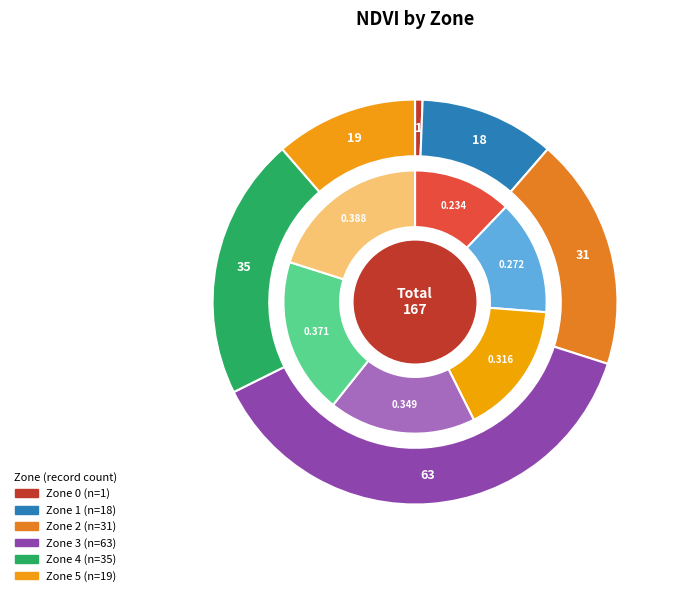

To the nearest percent, what is the average slice percentage?

17%